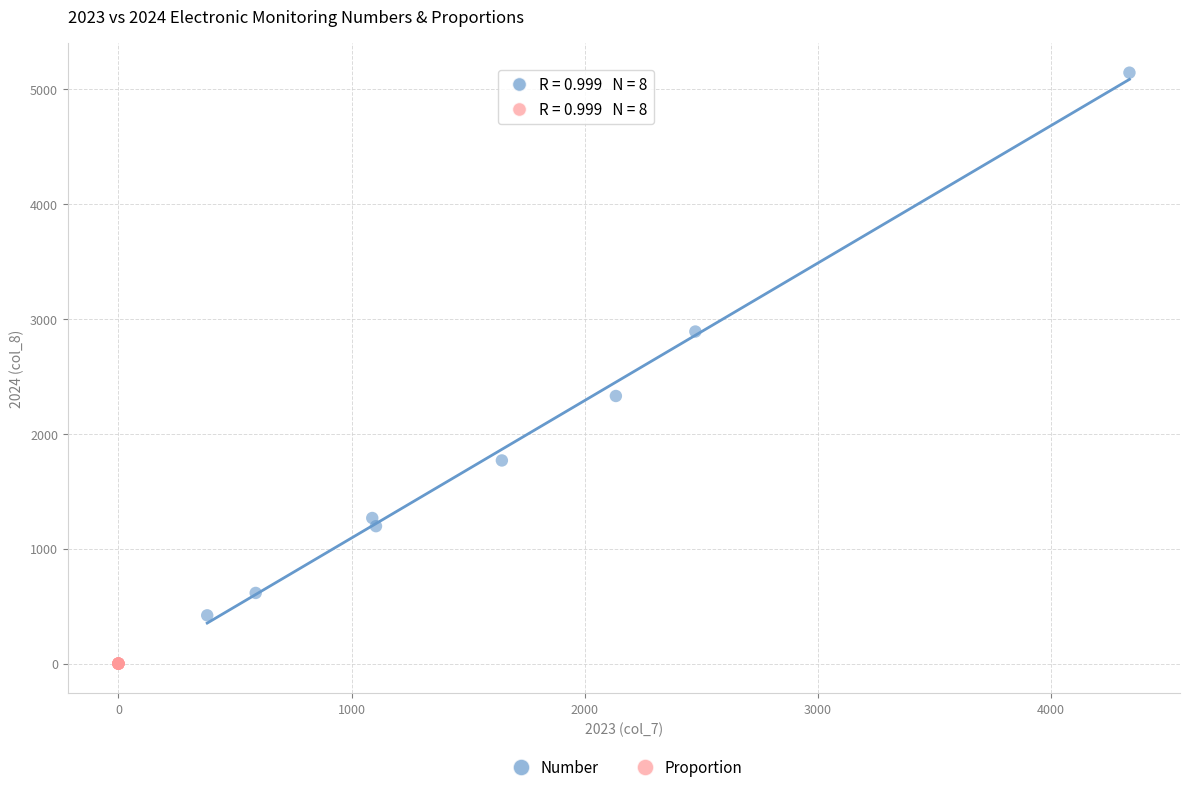

Which series has the largest Y range (max minus min)?

Number